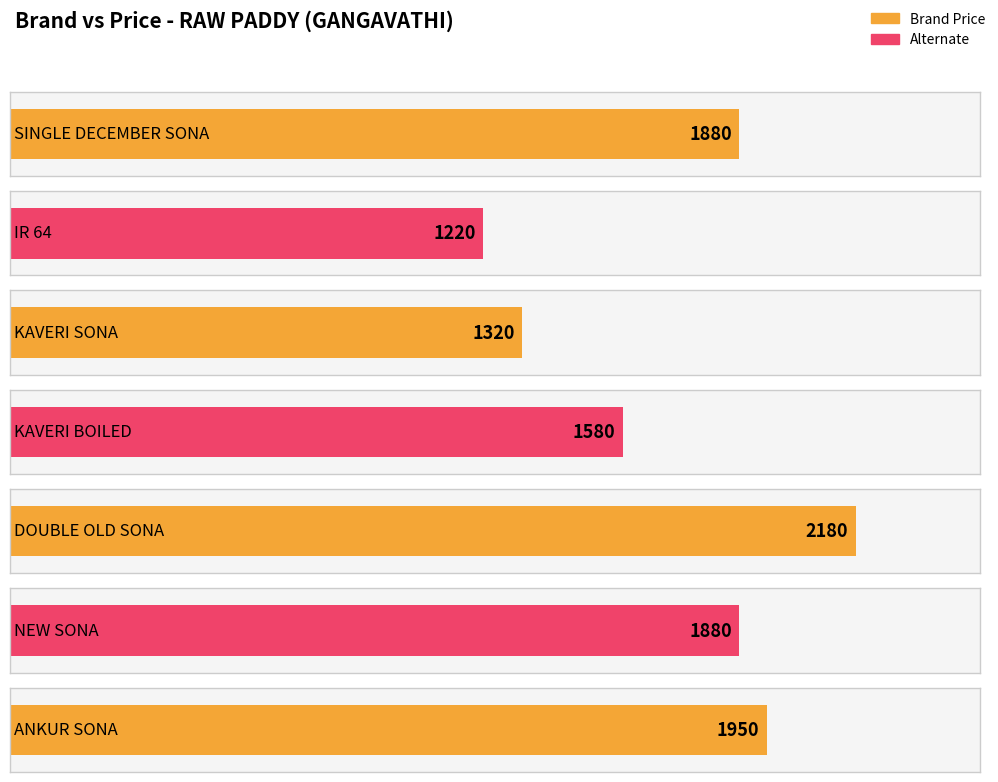

Reading left to right, extract all data points from this chart.

1880	1220	1320	1580	2180	1880	1950